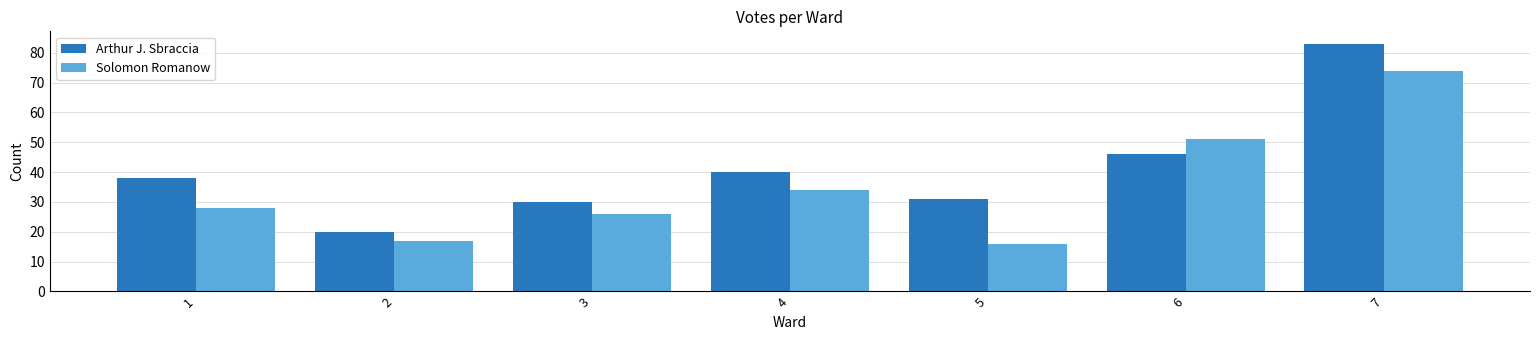

At which label does Arthur J. Sbraccia reach its peak?

7